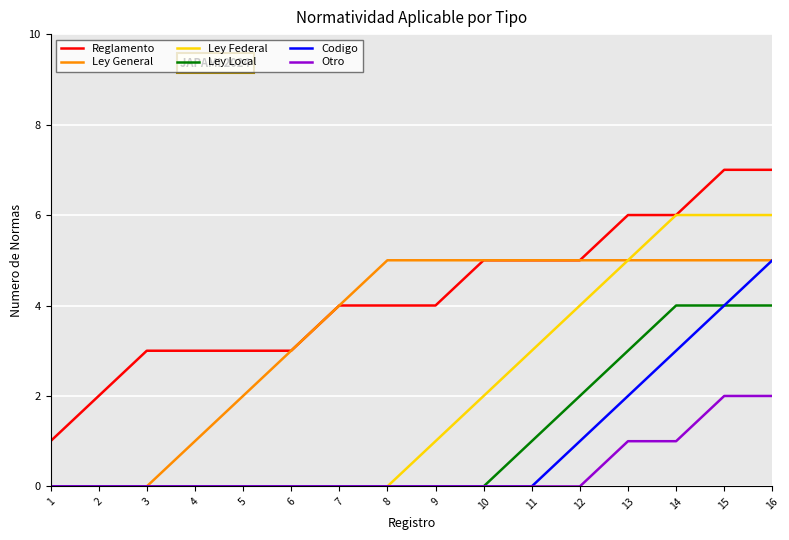

Which series changed the most between 15 and 16?

Codigo